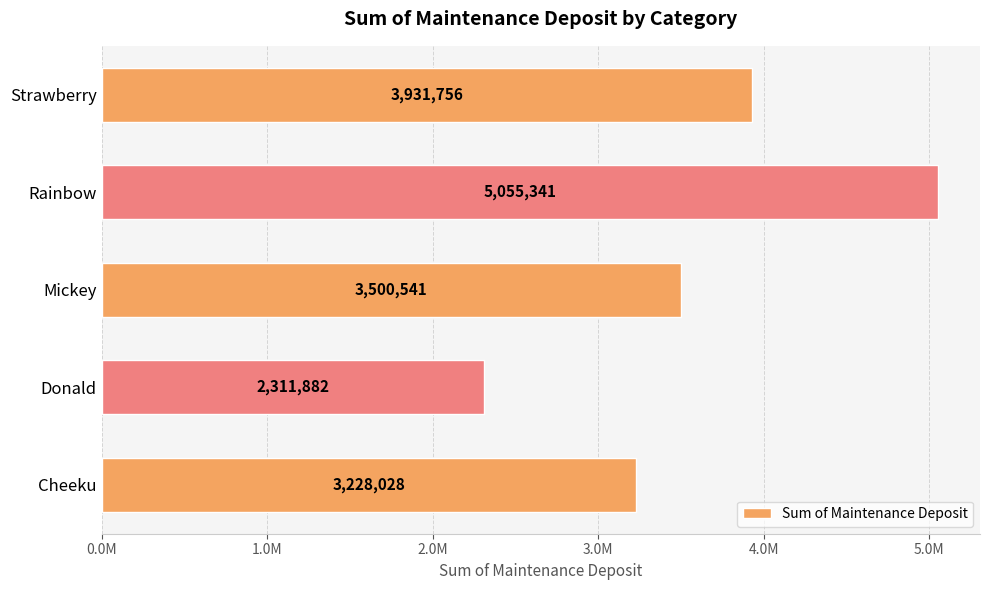

Are the bars horizontal?

Yes